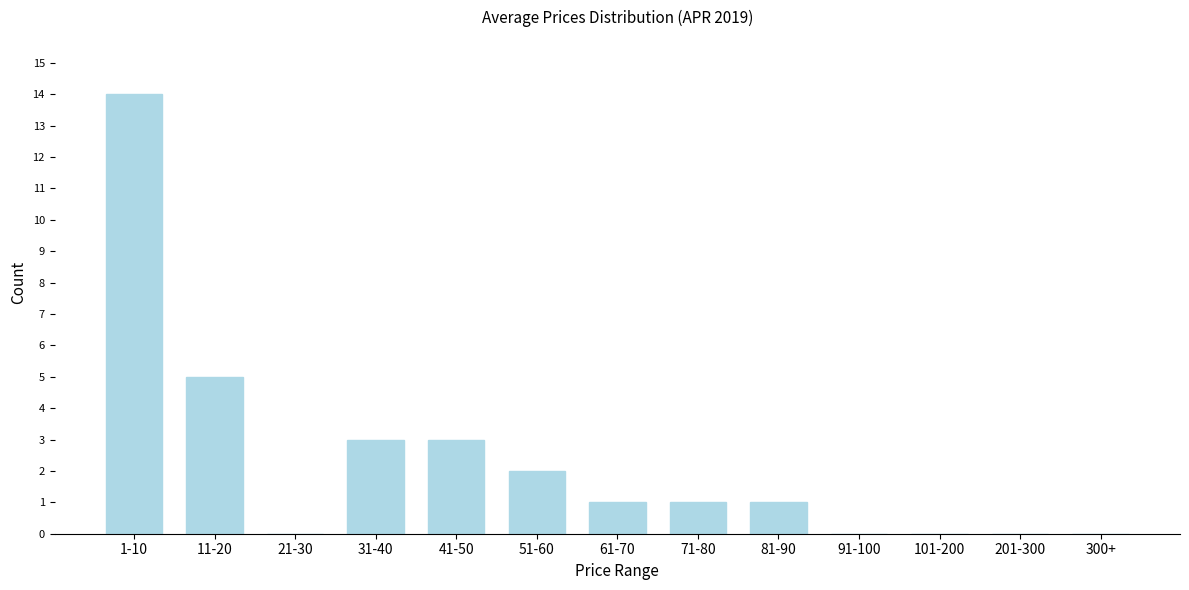

Reading right to left, what are all the values shown in this chart?

300+=0	201-300=0	101-200=0	91-100=0	81-90=1	71-80=1	61-70=1	51-60=2	41-50=3	31-40=3	21-30=0	11-20=5	1-10=14